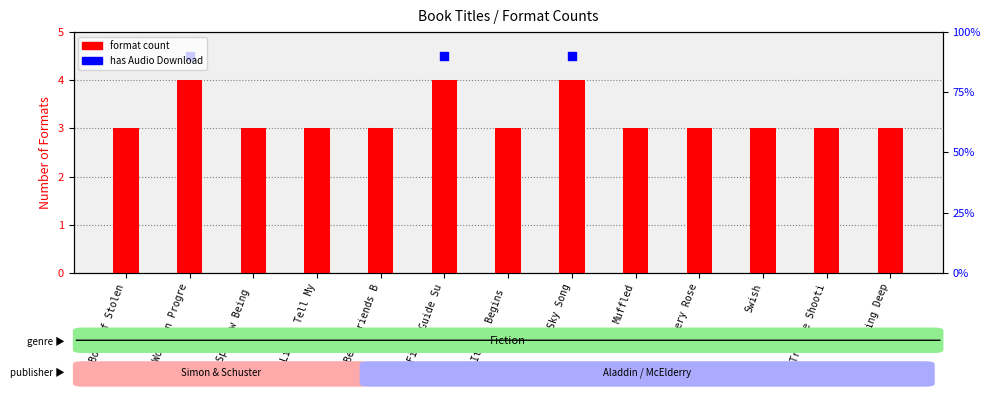

At which category is the sum across all series the highest?

Work in Progre